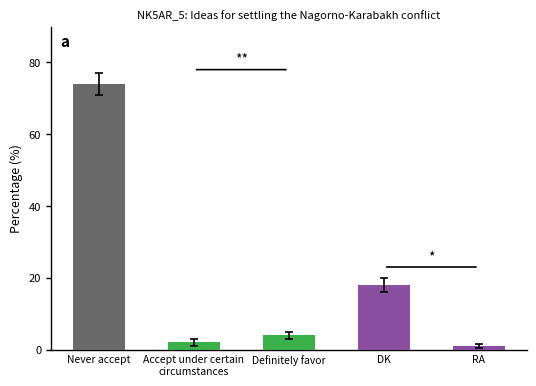

Reading left to right, extract all data points from this chart.

Never accept=74	Accept under certain
circumstances=2	Definitely favor=4	DK=18	RA=1